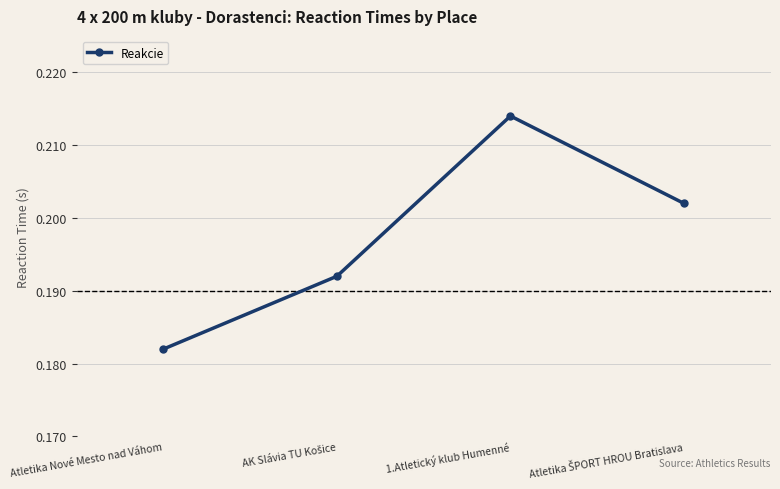

What position from the right is 1.Atletický klub Humenné?

2